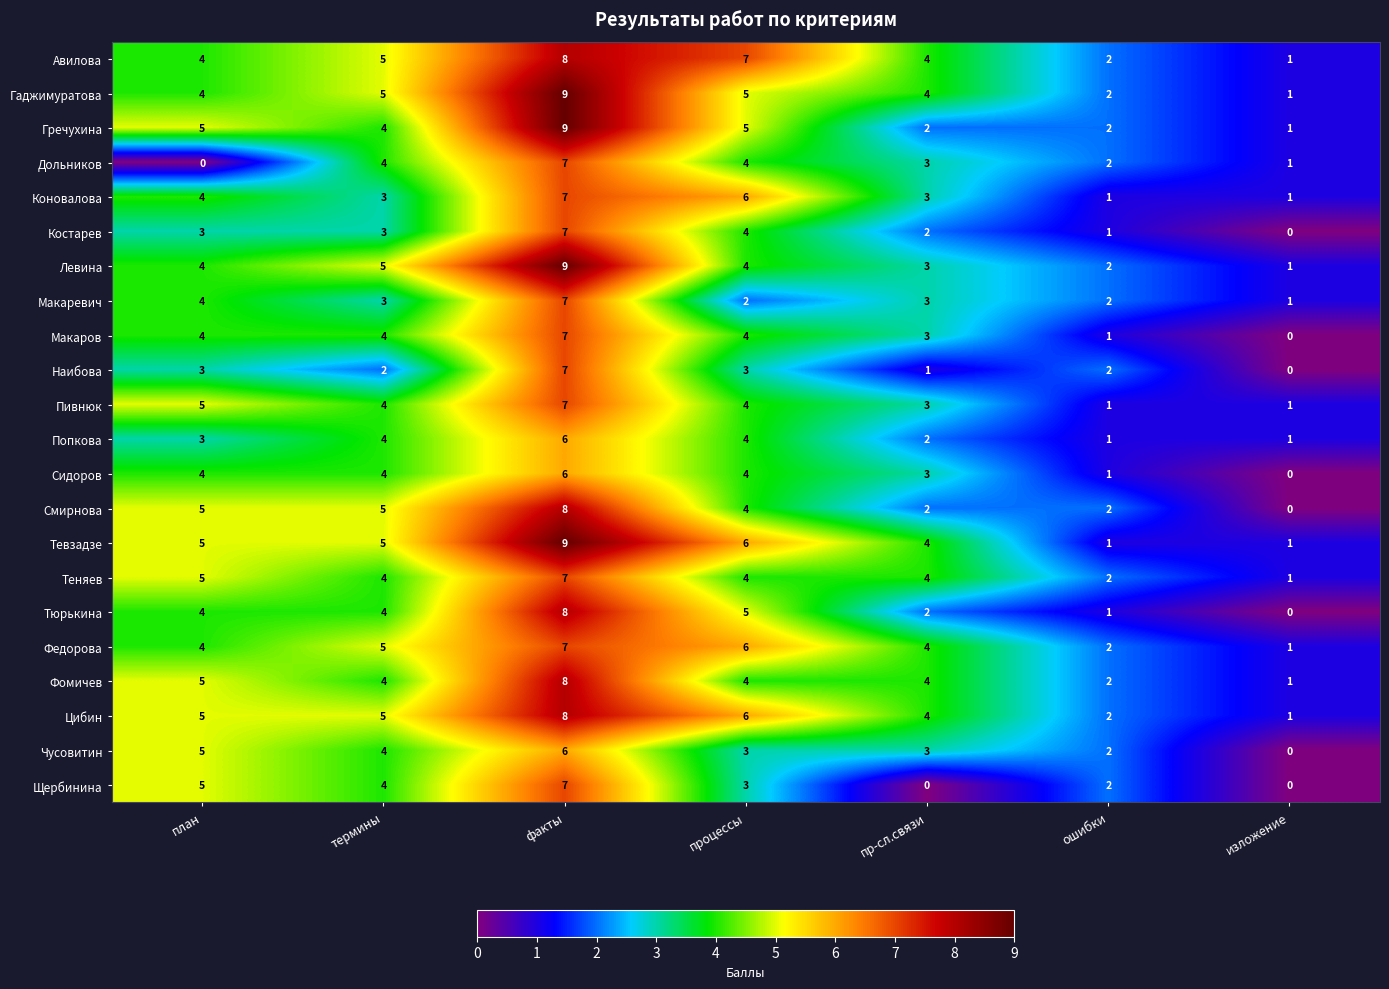

Is it true that Коновалова equals 1 at ошибки?

True